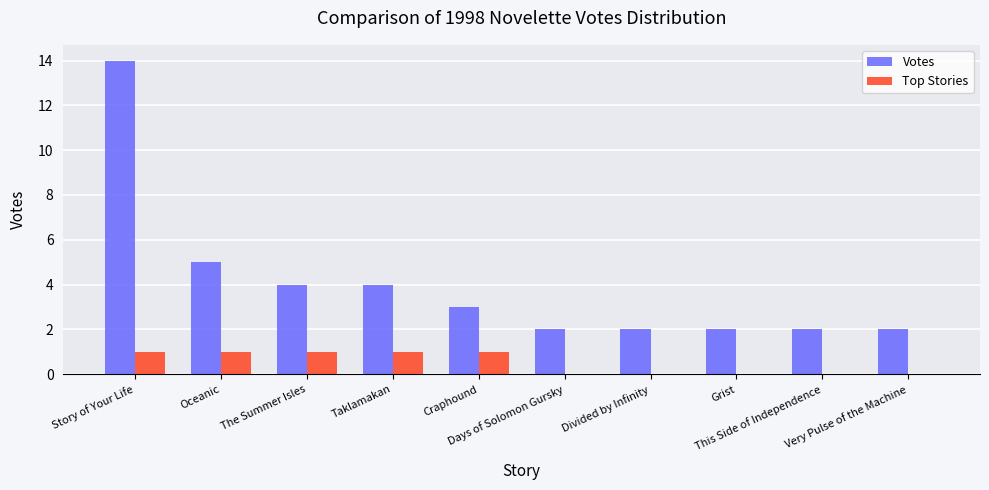

Which series has the largest total across all categories?

Votes